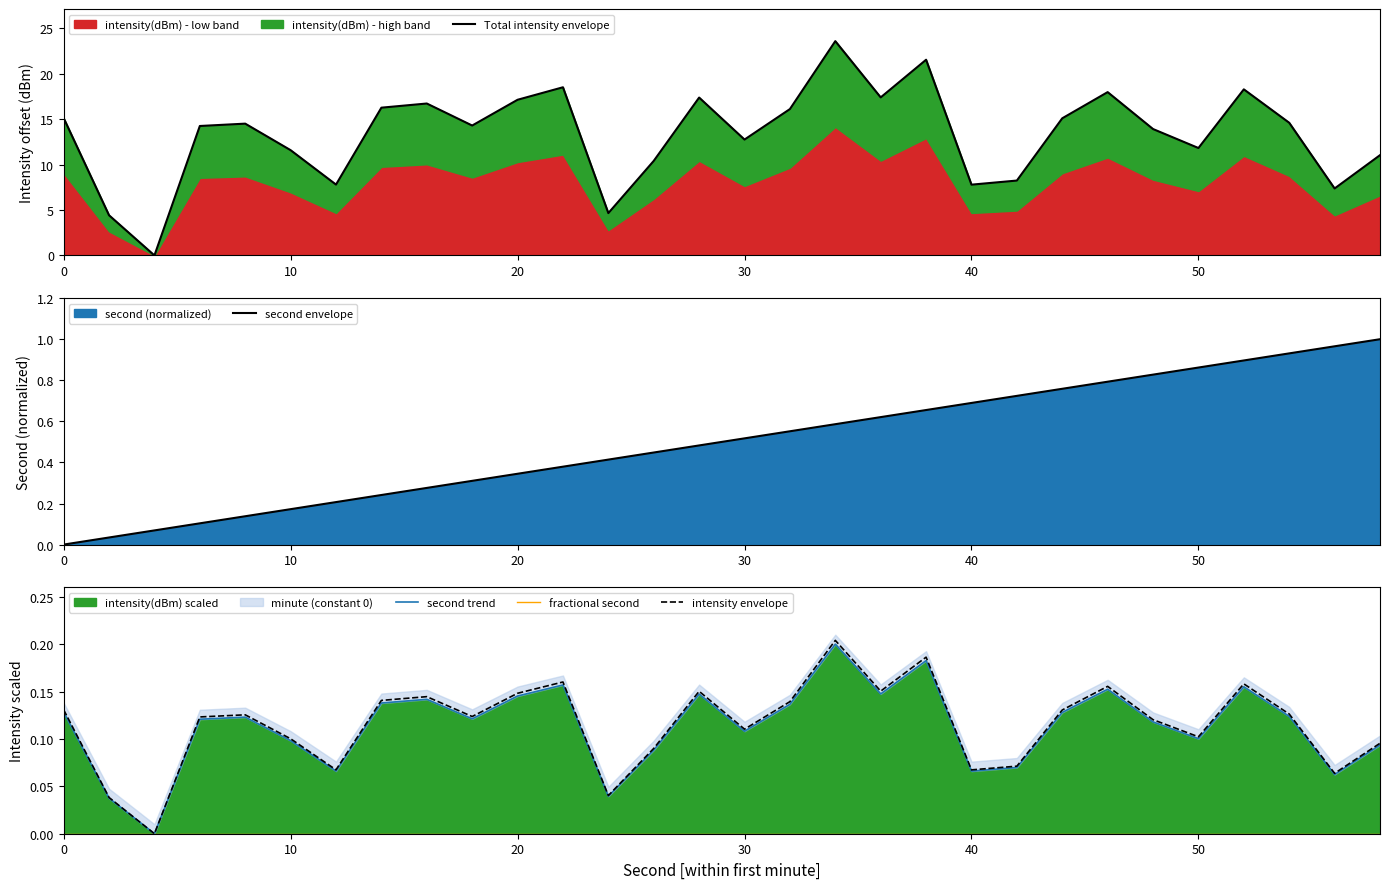

What is the label of the 5th point from the left?

40